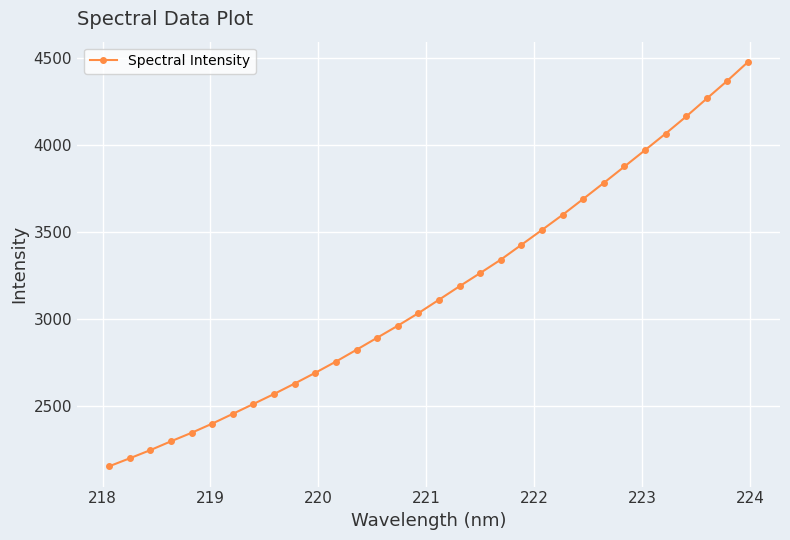

What is the value of the 5th point from the left?

2346.6